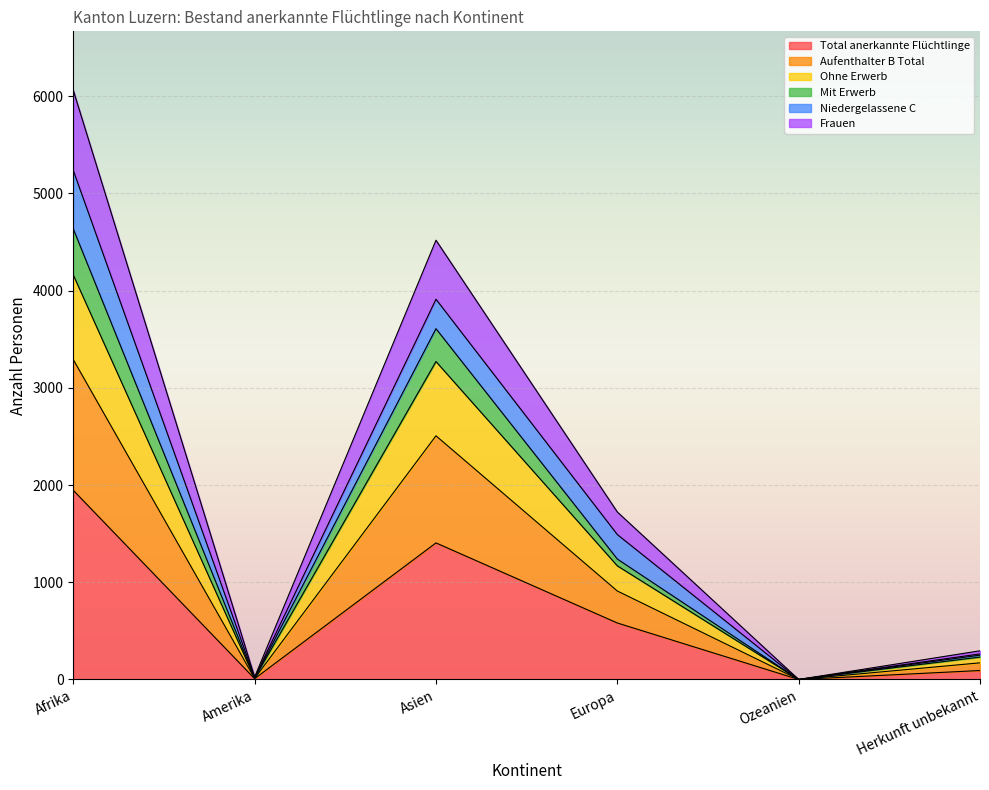

How many lines are shown in the chart?

6